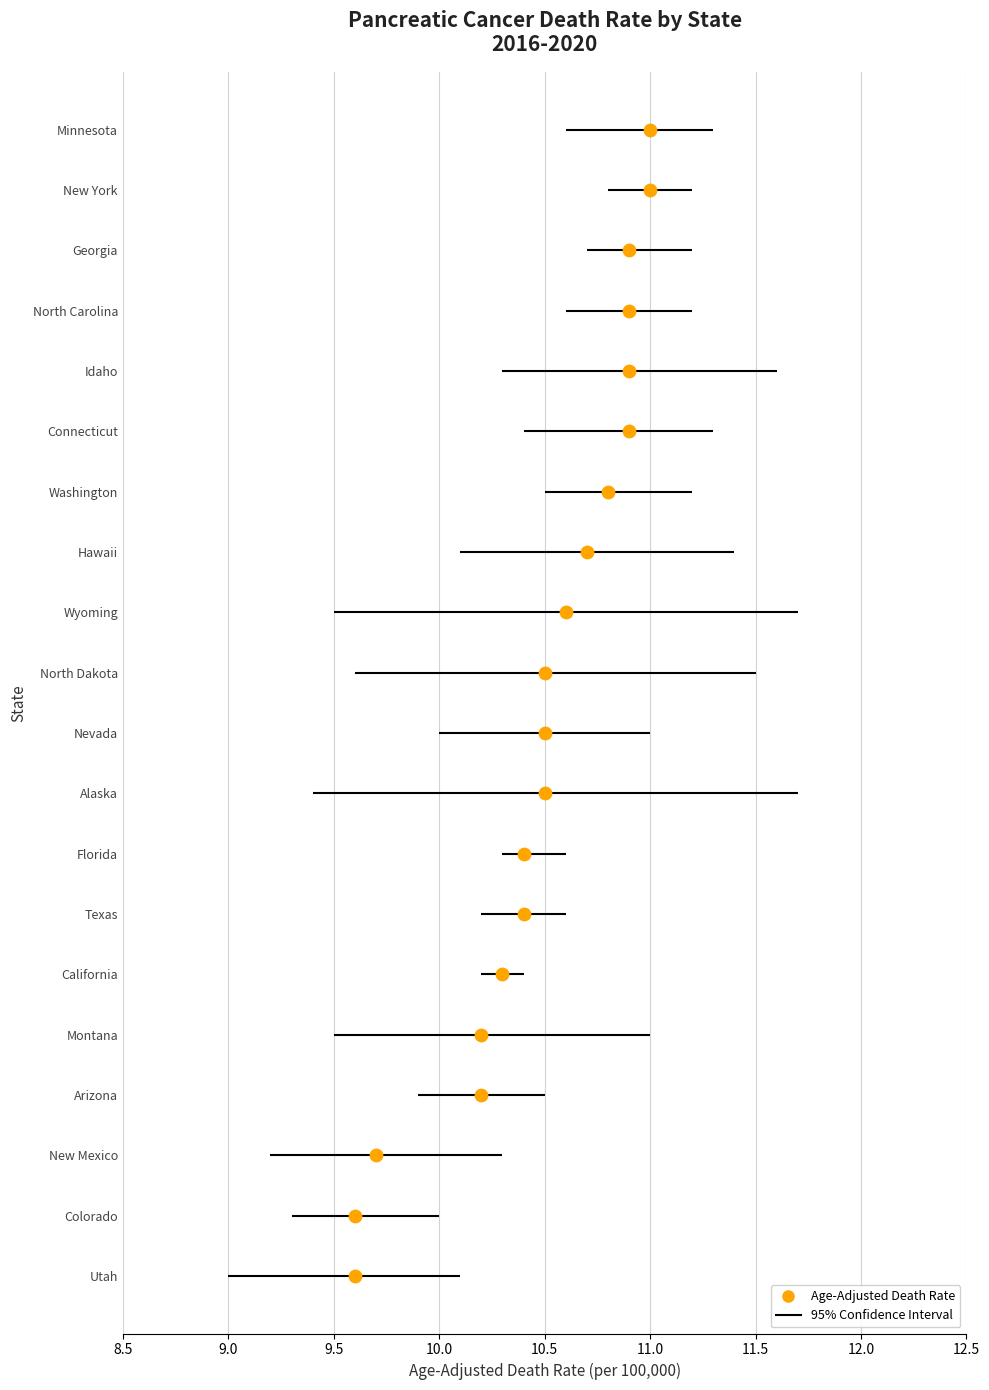

What is the change in value from 10.5 to 11.0?

+9